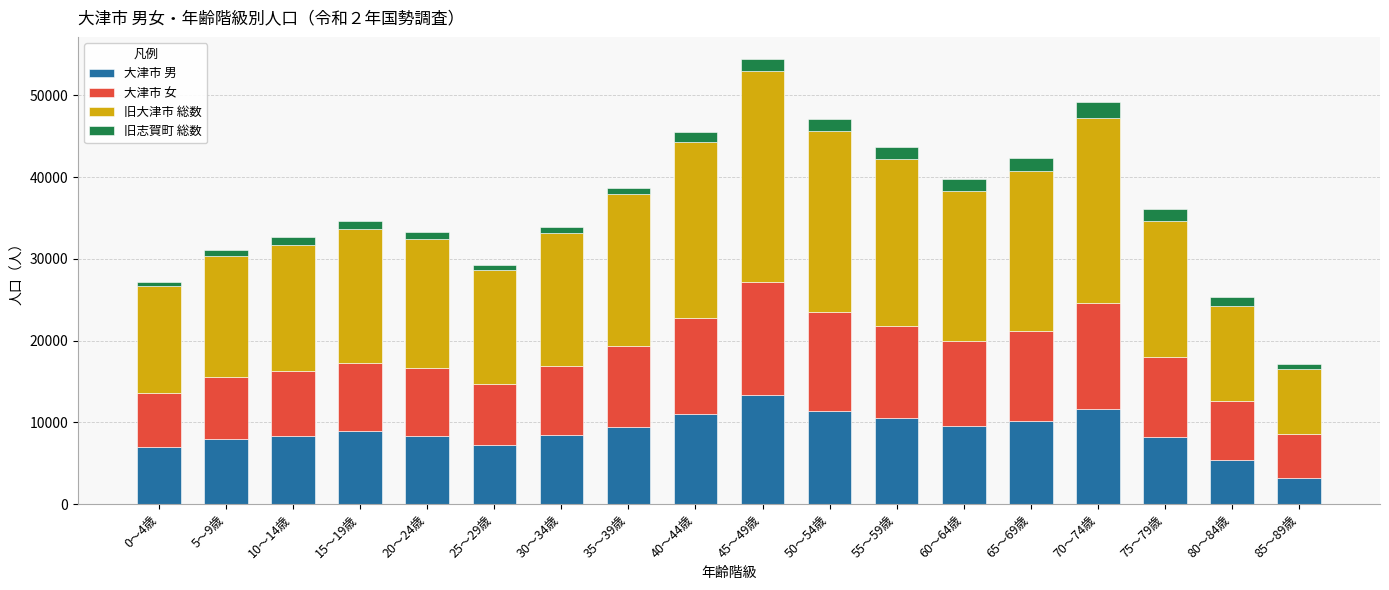

How many distinct data groups are displayed?

4